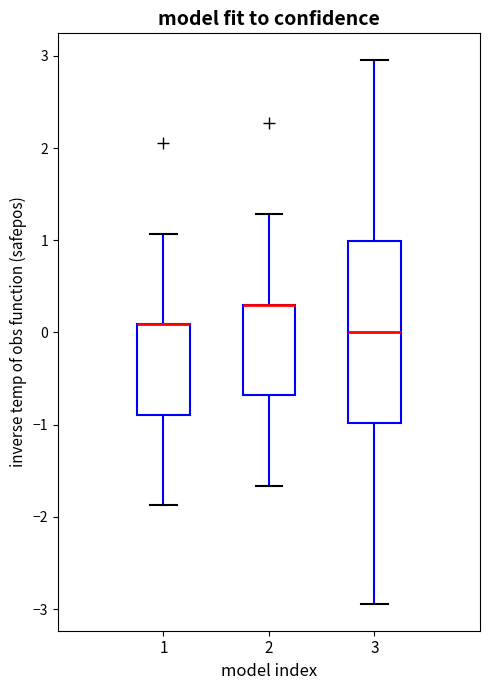

Reading left to right, transcribe this box plot: for each box, give where its median line is, the range the box spans, and where its two whiskers end, as read against the y-axis. The values are not printed on the chart, so give them approximately, as read against the axis.

1: median 0.1 (drawn on the box's upper edge), box -0.9 to 0.1, whiskers -1.9 to 1.1
2: median 0.3 (drawn on the box's upper edge), box -0.7 to 0.3, whiskers -1.7 to 1.3
3: median 0.0, box -1.0 to 1.0, whiskers -2.9 to 3.0